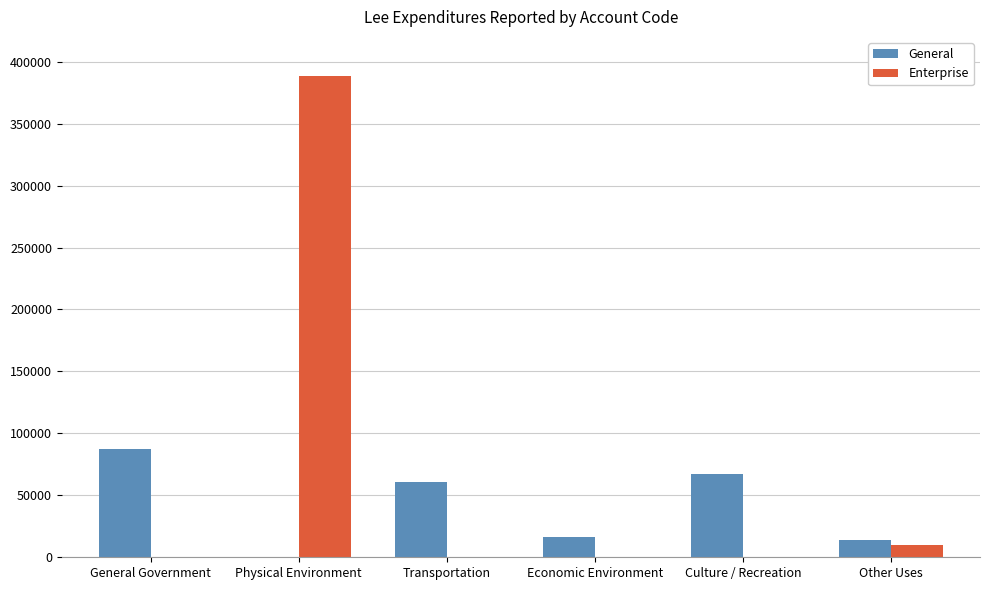

At which label does General reach its peak?

General Government